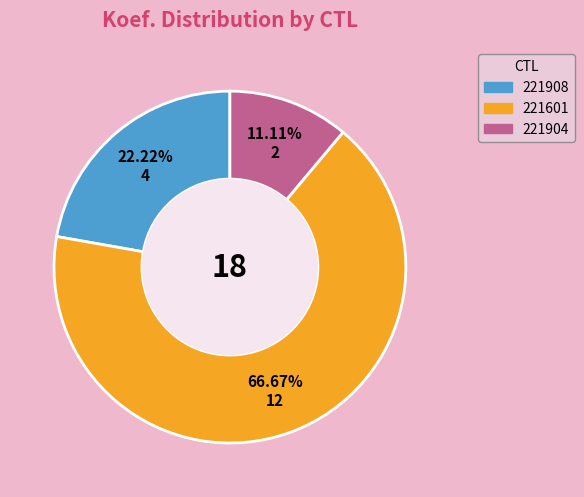

To the nearest percent, what is the combined percentage of 221601 and 221904?

78%